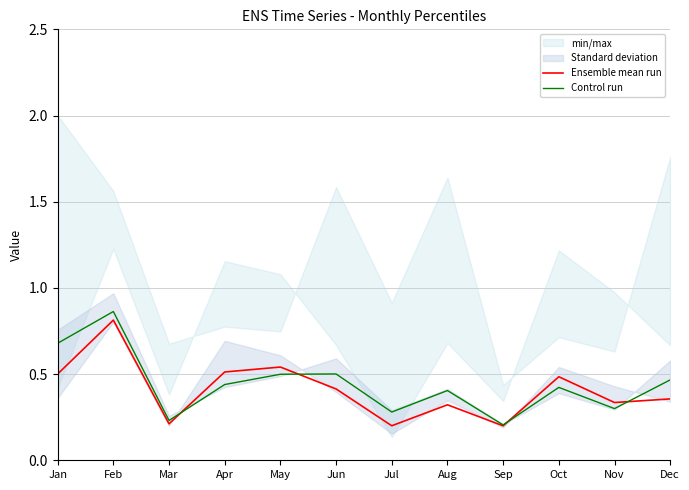

What is the value of the Control run point at the 7th from the left?

0.3